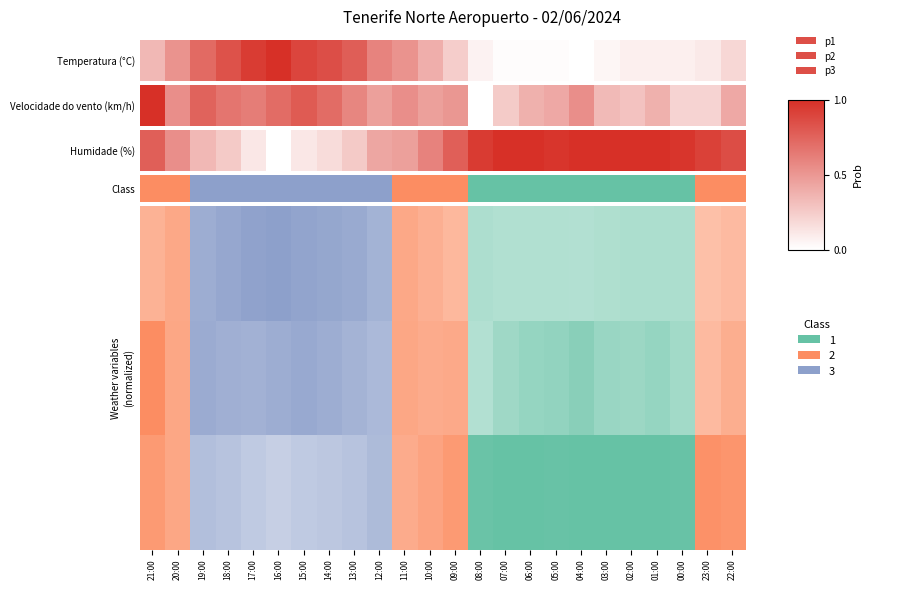

Reading left to right, transcribe all the data shown in this chart.

21:00=0.8	20:00=0.5	19:00=0.3	18:00=0.3	17:00=0.1	16:00=0.0	15:00=0.1	14:00=0.2	13:00=0.3	12:00=0.4	11:00=0.5	10:00=0.6	09:00=0.8	08:00=0.9	07:00=1.0	06:00=1.0	05:00=1.0	04:00=1.0	03:00=1.0	02:00=1.0	01:00=1.0	00:00=1.0	23:00=0.9	22:00=0.9